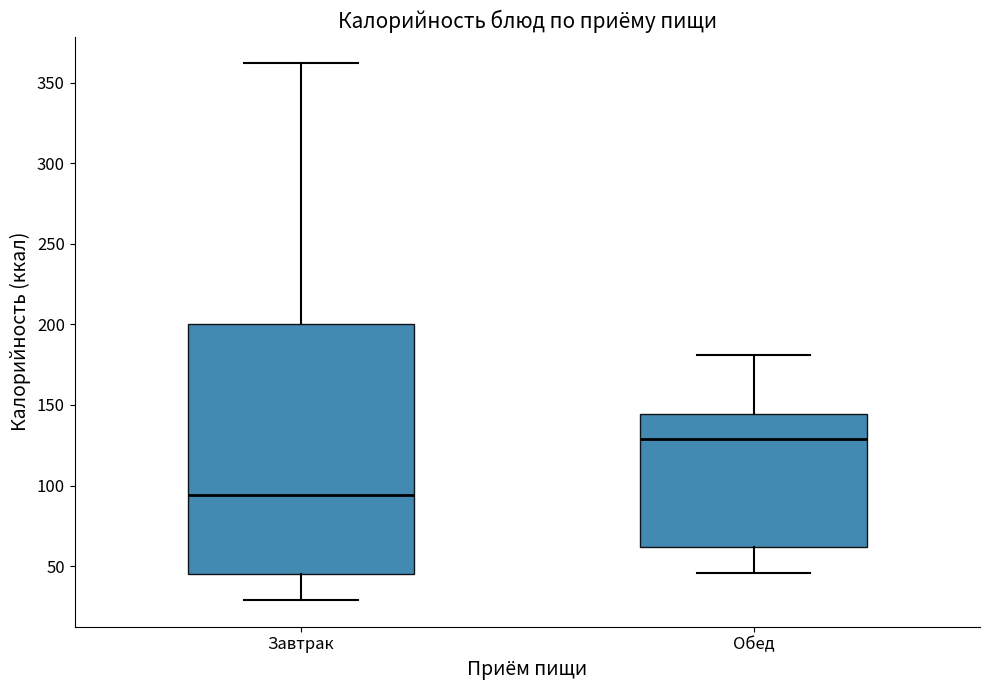

Which box has the lowest median line?

Завтрак